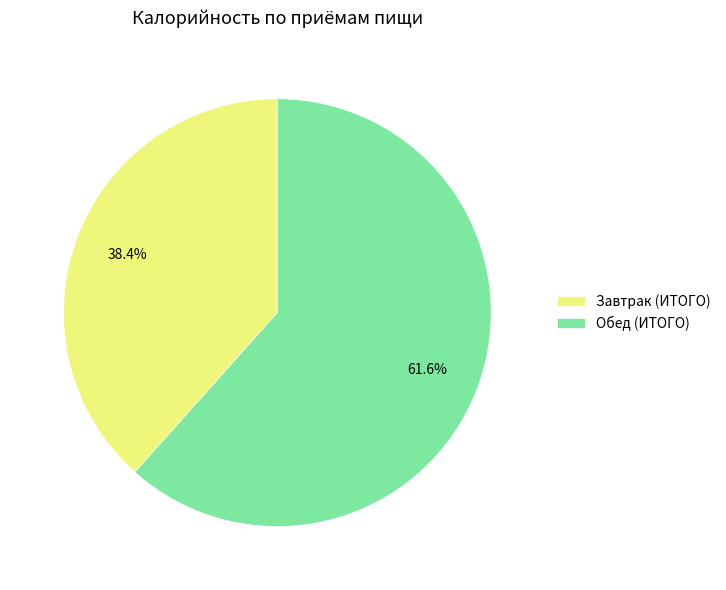

To the nearest percent, what percentage of the pie is Завтрак (ИТОГО)?

38%